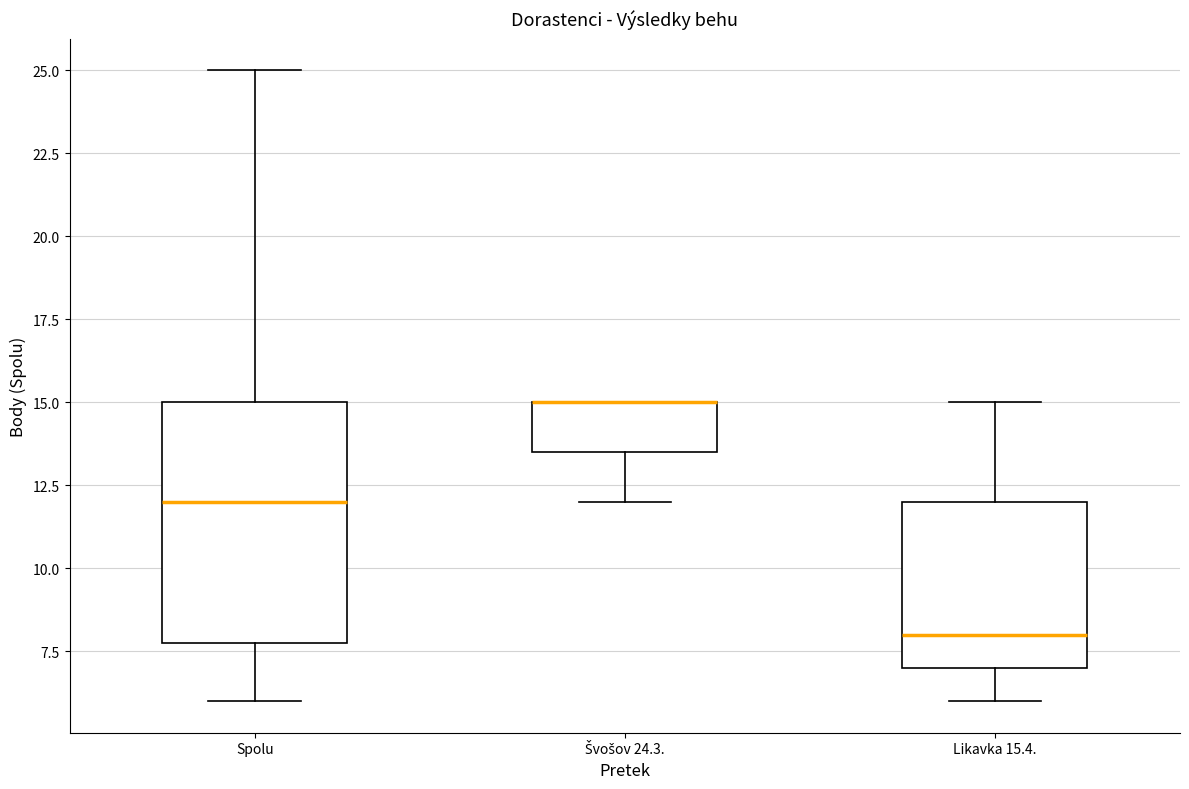

Comparing the boxes themselves (not the whiskers), which one is the tallest?

Spolu